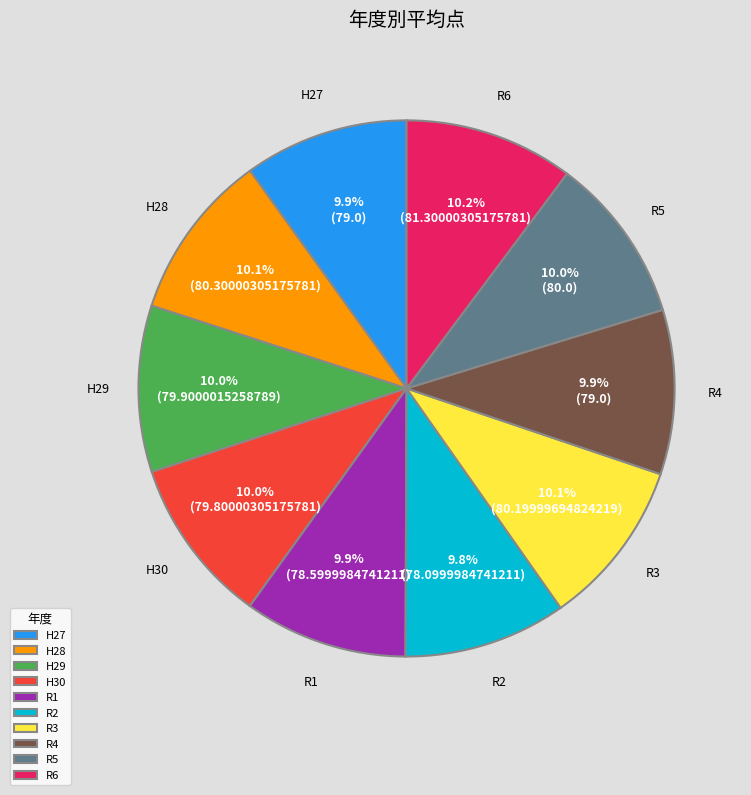

Does H29 account for over 50% of the chart?

No